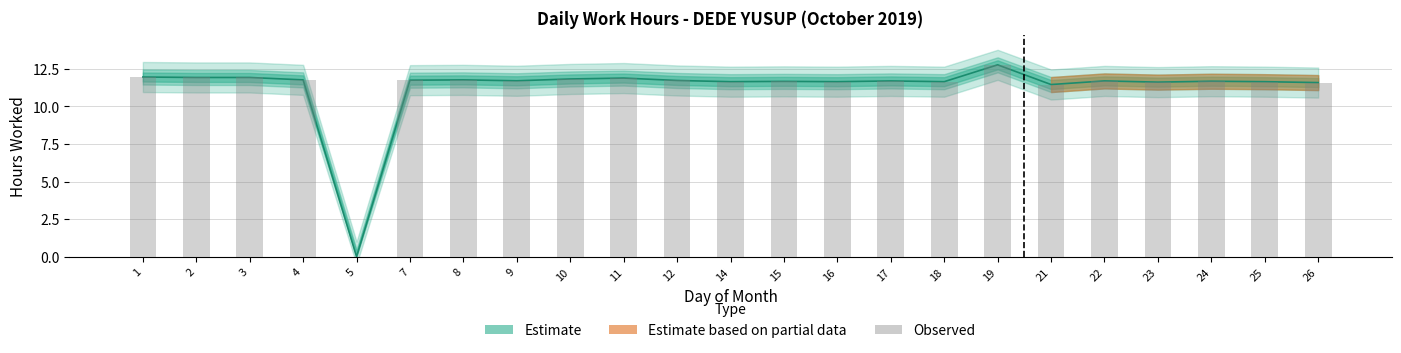

Approximately how many times larger is the value at 17 compared to 2?

1.0